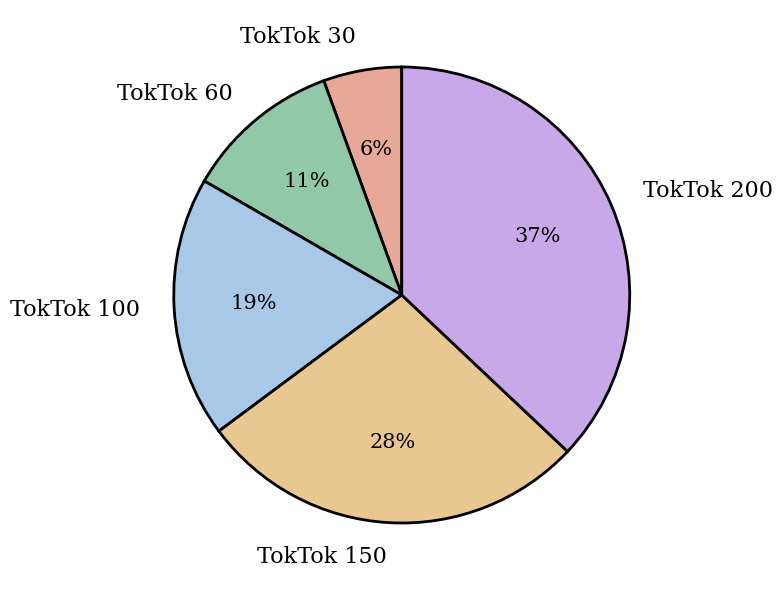

Which category has the smallest portion of the pie?

TokTok 30